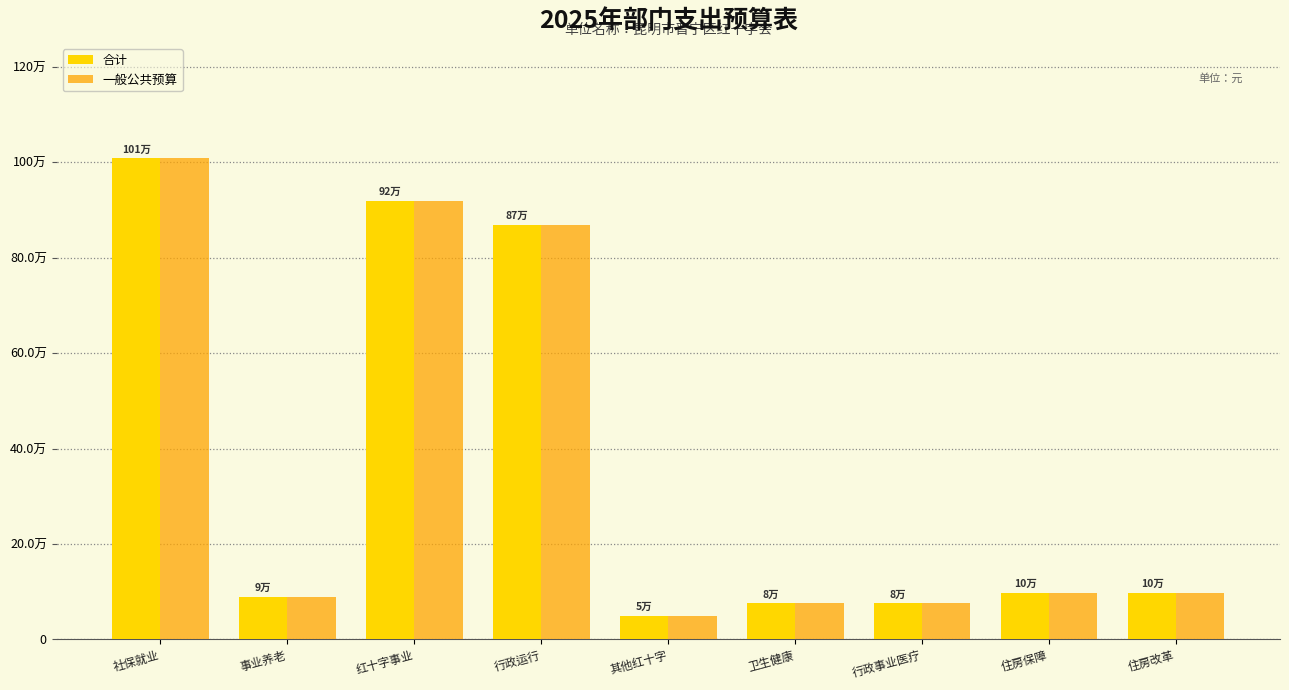

What is the greatest value displayed?

1007951.0